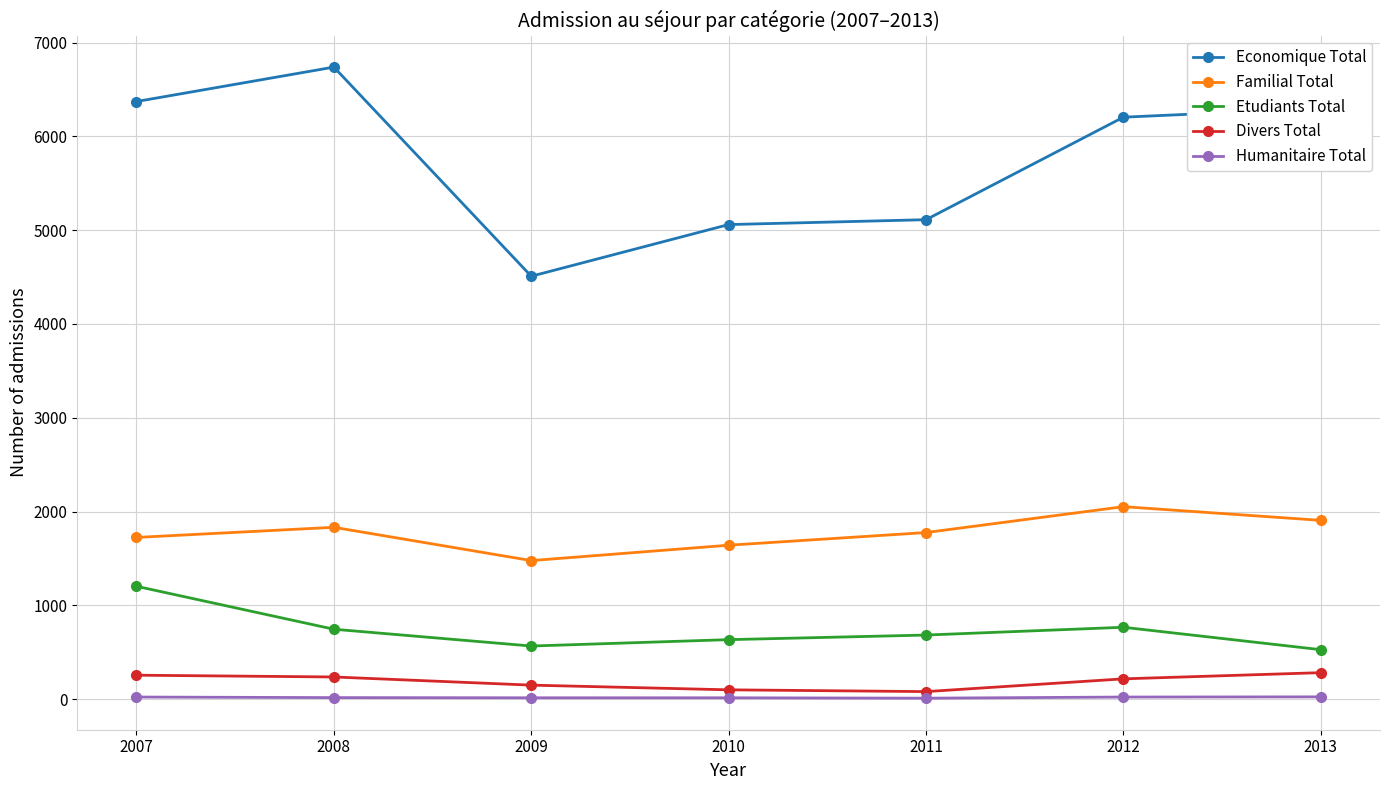

What is the approximate value of Familial Total at 2012, to the nearest 10?

2050